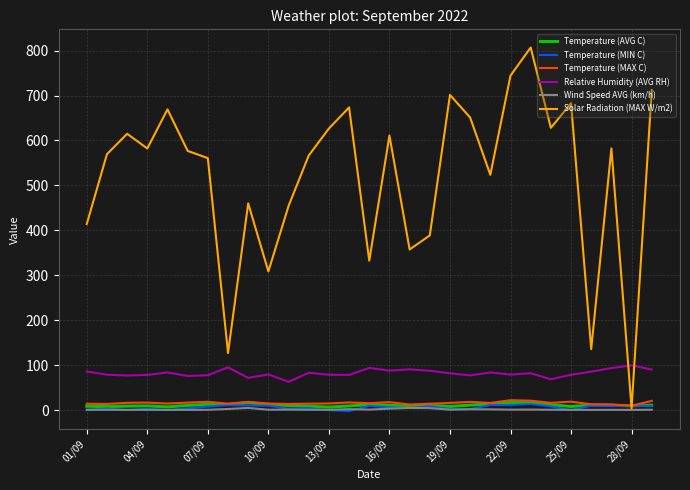

How many lines are shown in the chart?

6